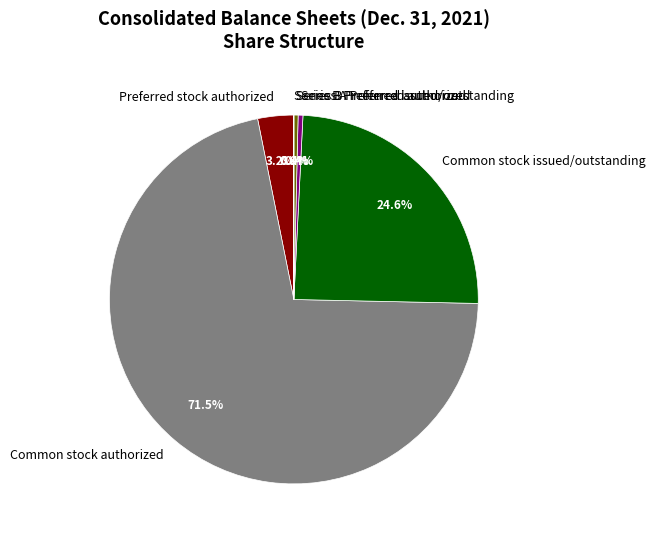

Is Common stock authorized the majority of the pie?

Yes